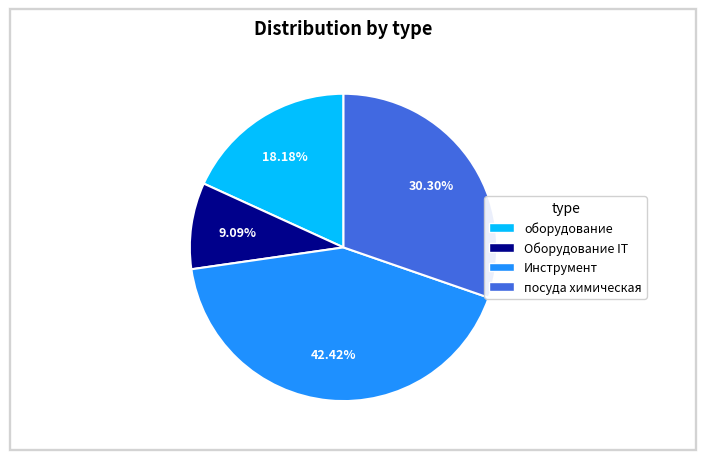

How many slices are in this pie chart?

4